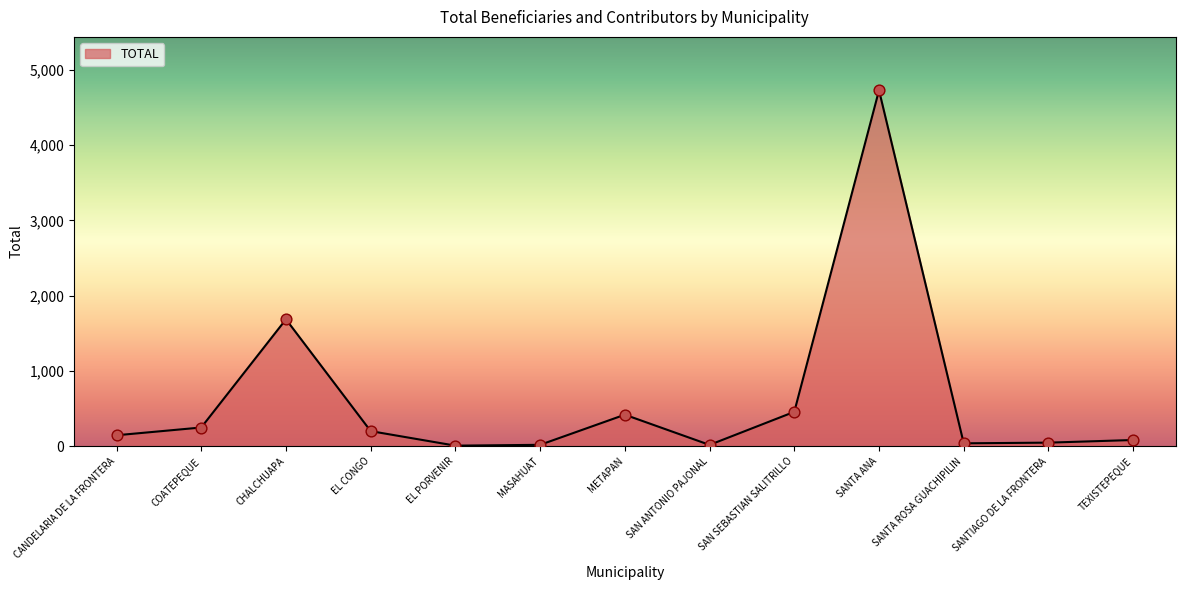

What is the change in value from CHALCHUAPA to SAN SEBASTIAN SALITRILLO?

-1228